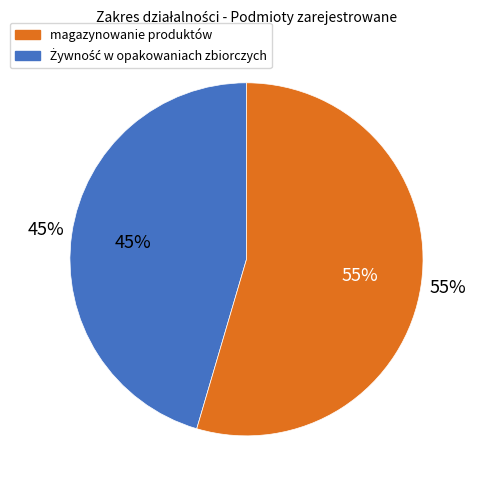

The magazynowanie produktów pochodzenia zwierzęcego slice represents 44% of the pie. True or false?

False